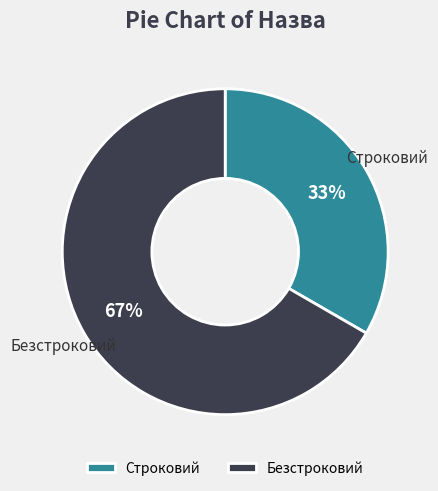

Is the sum of Строковий and Безстроковий greater than half?

Yes